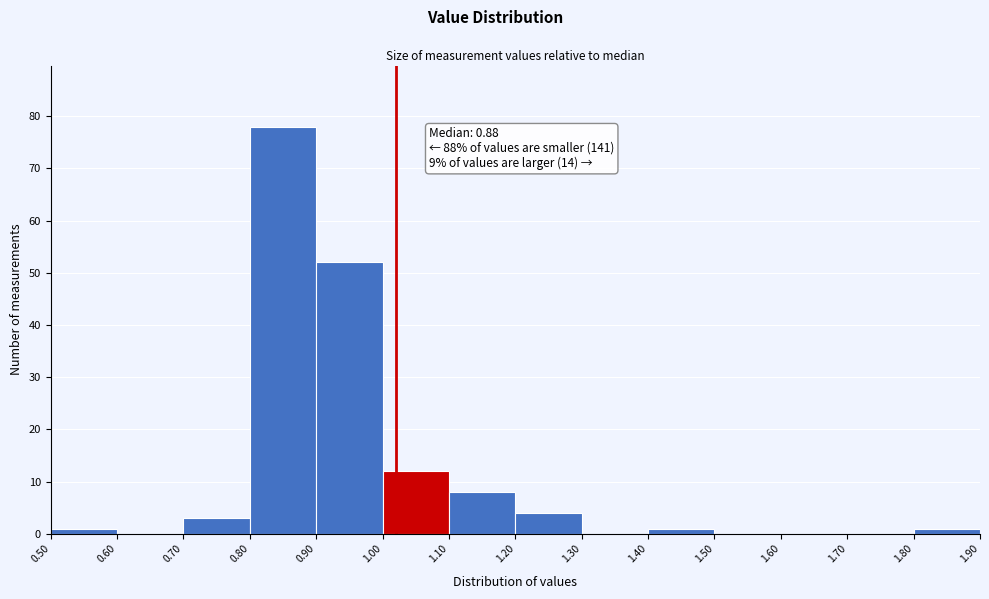

Over which range of the x-axis is the bar tallest?

0.80 to 0.90